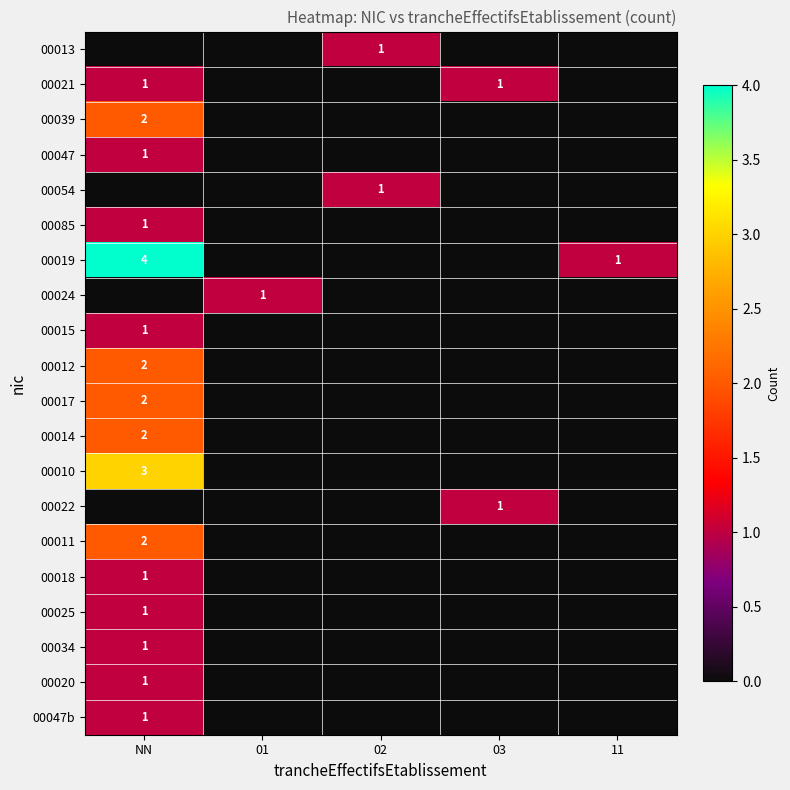

The value of 00012 at NN is 3. True or false?

False